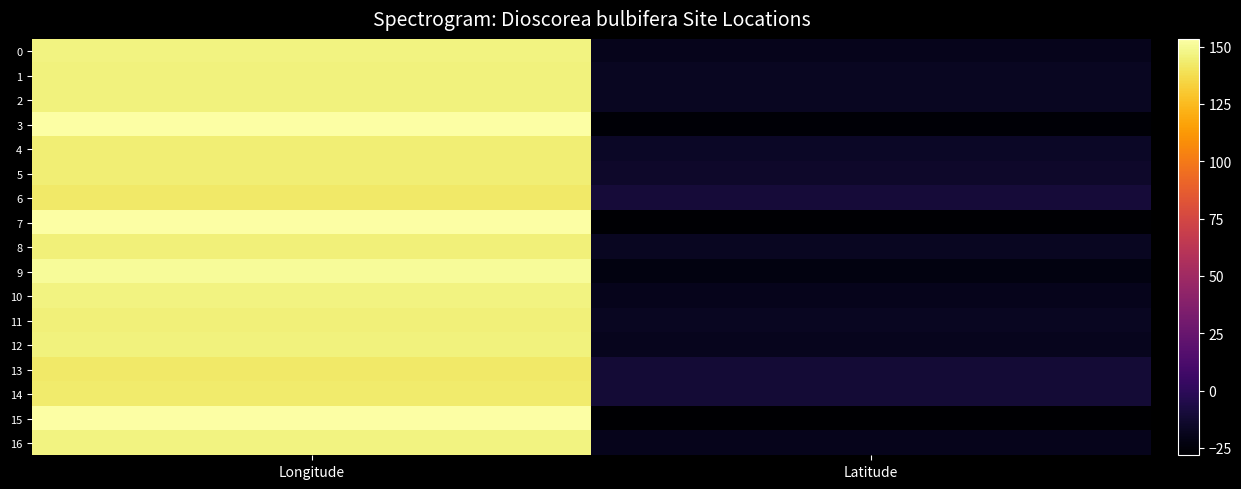

Rank the series at Longitude from highest to lowest value.

7, 15, 3, 9, 10, 0, 16, 12, 2, 1, 8, 11, 4, 5, 14, 13, 6